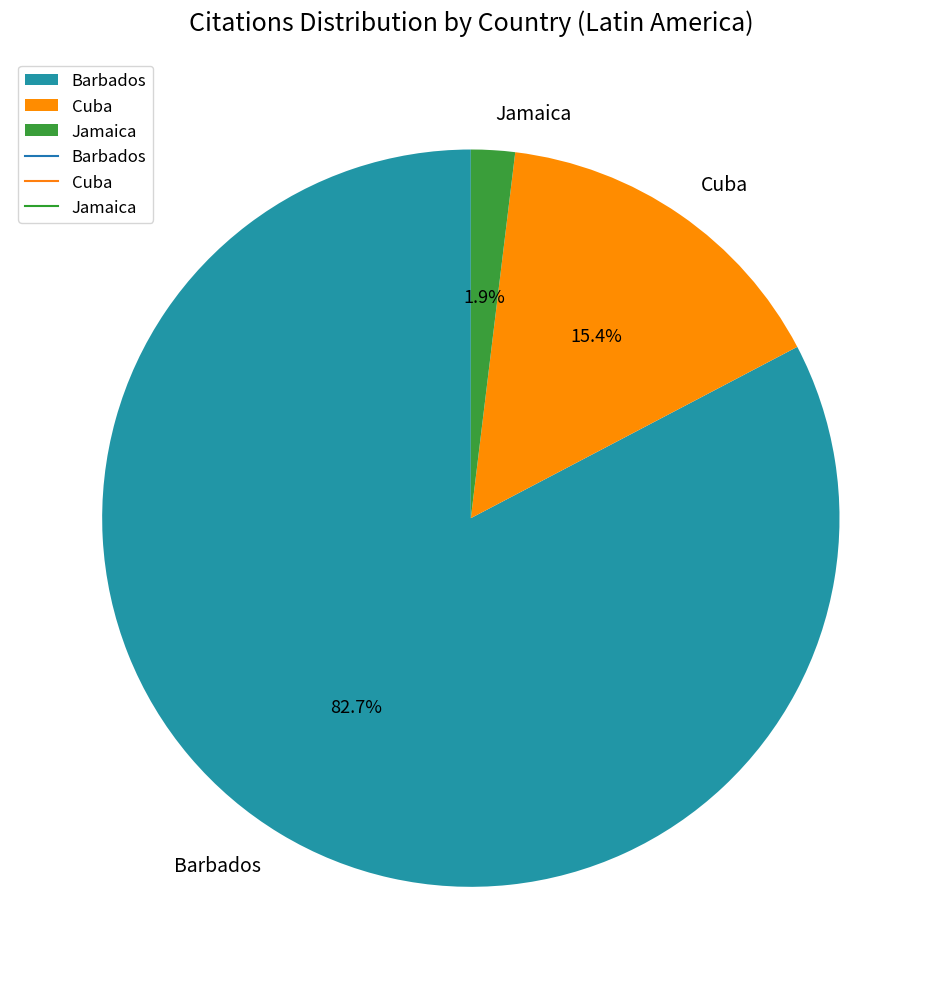

Rank the categories by value from highest to lowest.

Barbados, Cuba, Jamaica